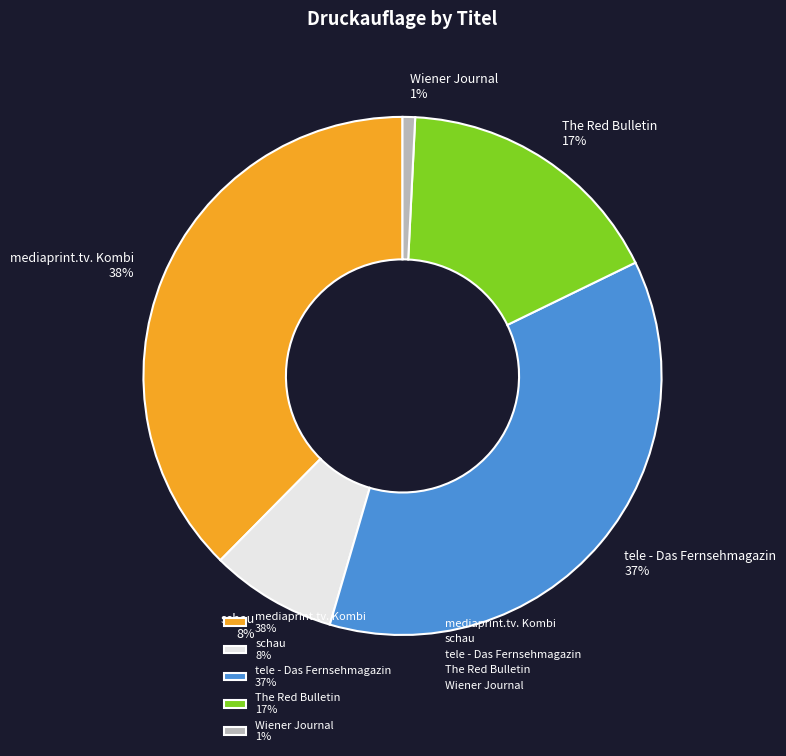

Does tele - Das Fernsehmagazin account for over 50% of the chart?

No